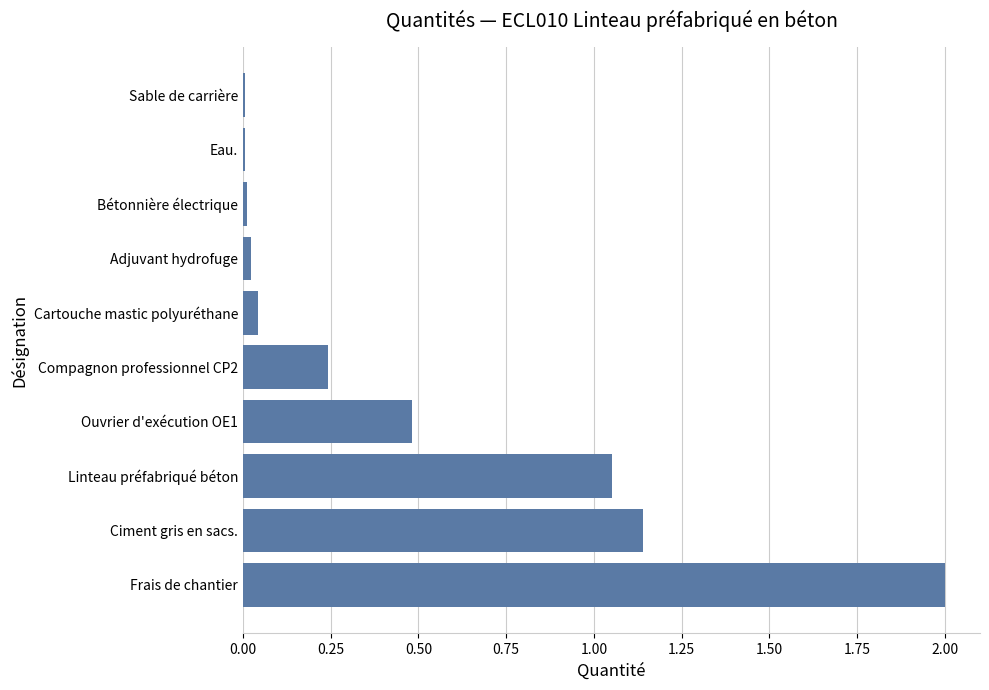

How many series are shown in this chart?

1